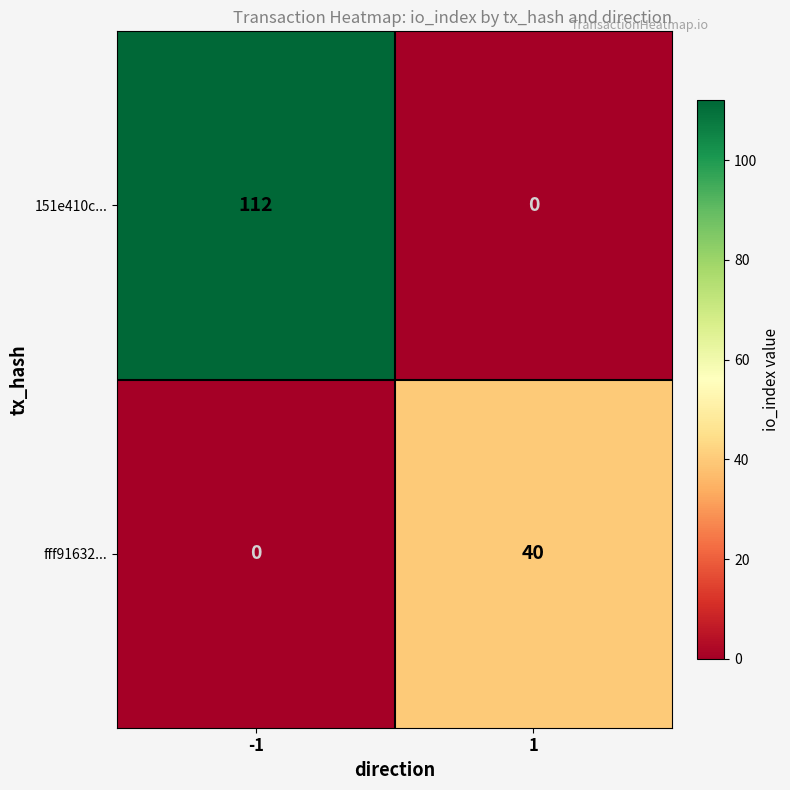

Rank the series by their maximum value, from lowest to highest.

fff91632..., 151e410c...